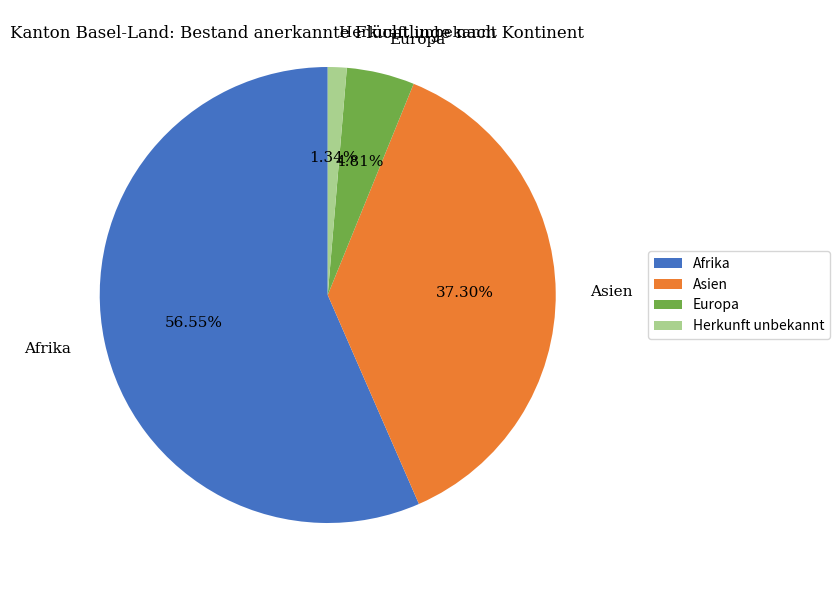

To the nearest percent, what is the difference between the largest and smallest slice percentages?

55%